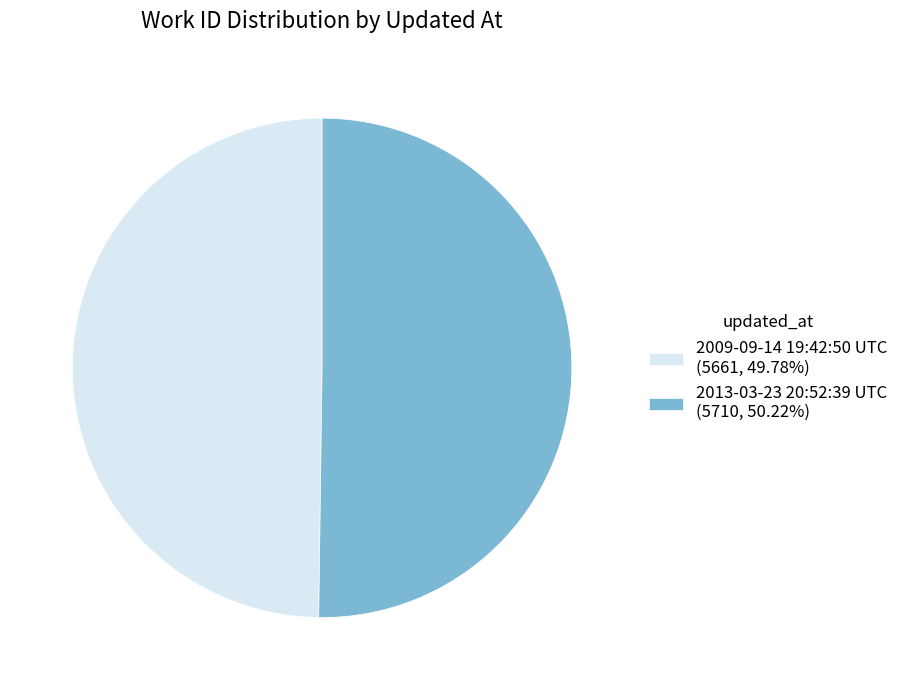

Approximately how many times larger is the value at 2013-03-23 20:52:39 UTC (5710, 50.22%) compared to 2009-09-14 19:42:50 UTC (5661, 49.78%)?

1.0